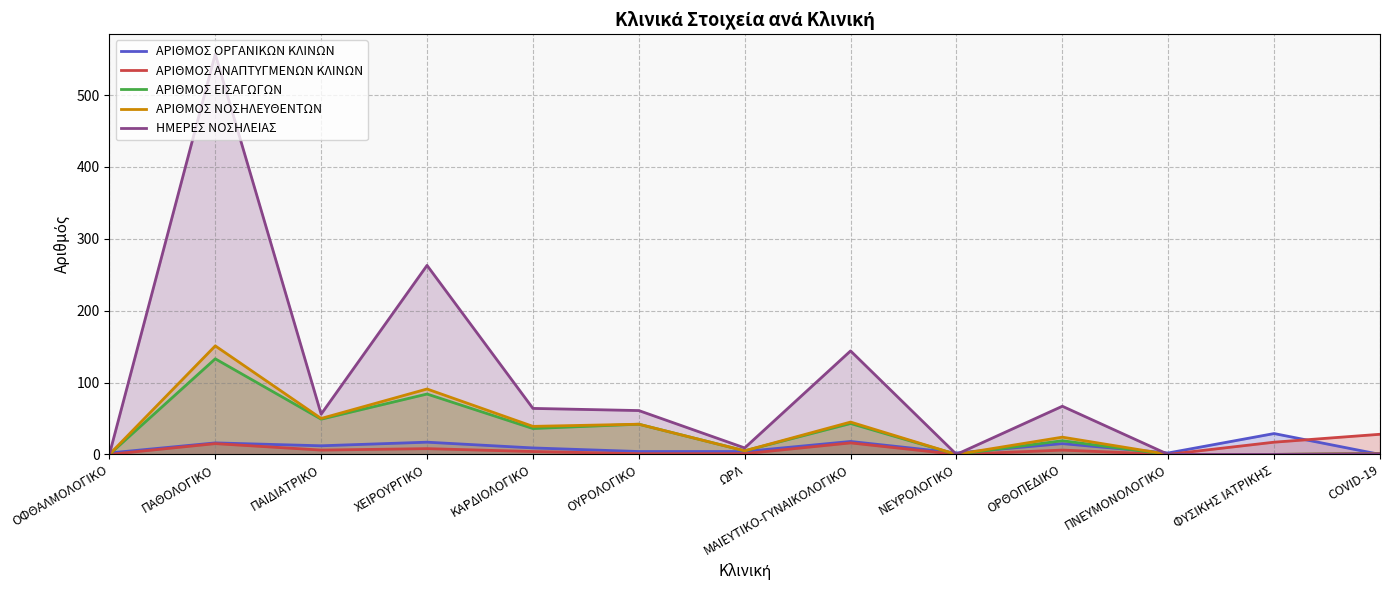

List the series in order of their peak value, lowest first.

ΑΡΙΘΜΟΣ ΑΝΑΠΤΥΓΜΕΝΩΝ ΚΛΙΝΩΝ, ΑΡΙΘΜΟΣ ΟΡΓΑΝΙΚΩΝ ΚΛΙΝΩΝ, ΑΡΙΘΜΟΣ ΕΙΣΑΓΩΓΩΝ, ΑΡΙΘΜΟΣ ΝΟΣΗΛΕΥΘΕΝΤΩΝ, ΗΜΕΡΕΣ ΝΟΣΗΛΕΙΑΣ